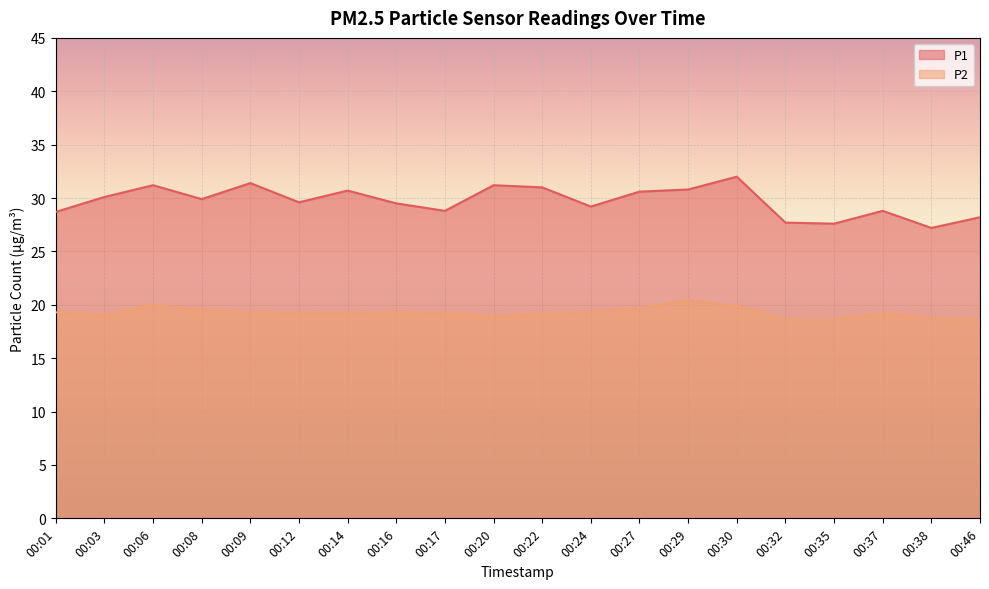

How many lines are shown in the chart?

2